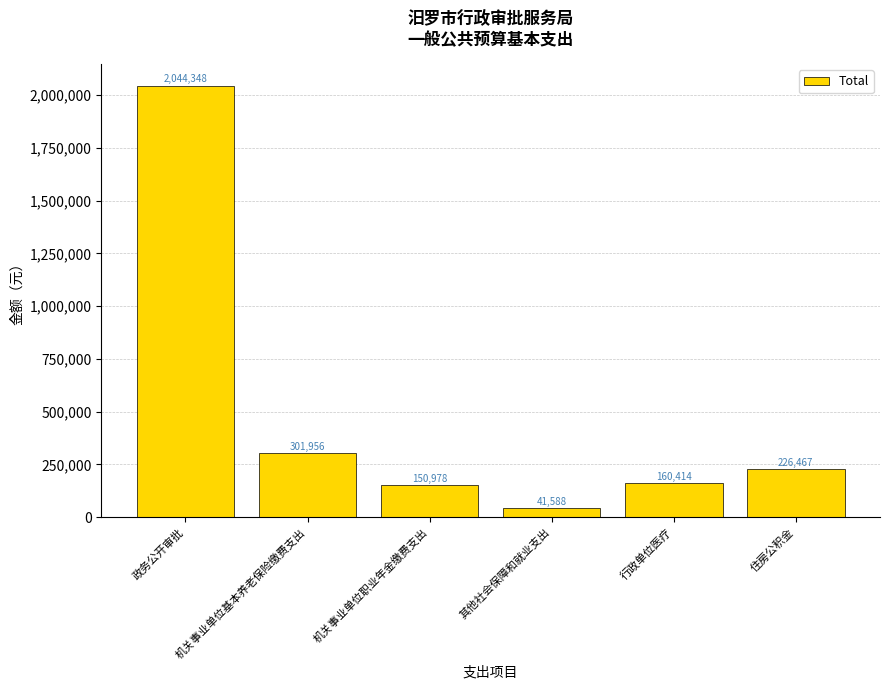

How many categories are shown in the chart?

6